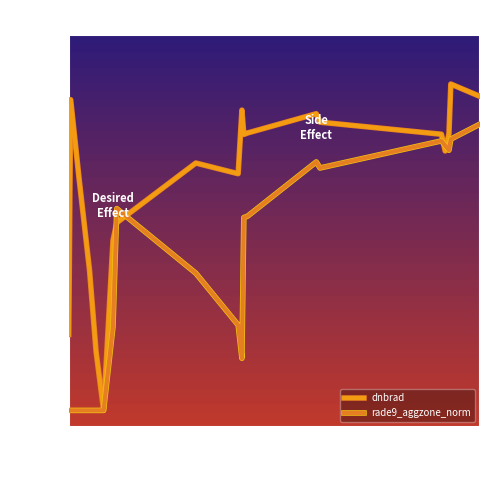

What is the value of the rade9_aggzone_norm point at the 15th from the left?

0.7